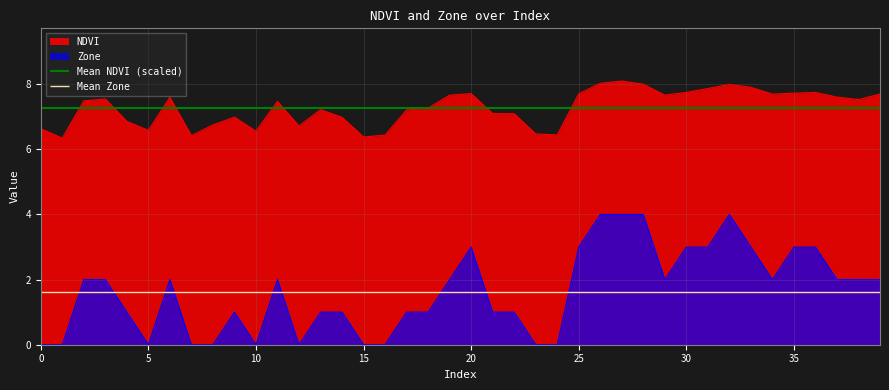

The value of NDVI at 36 is 12.0. True or false?

False